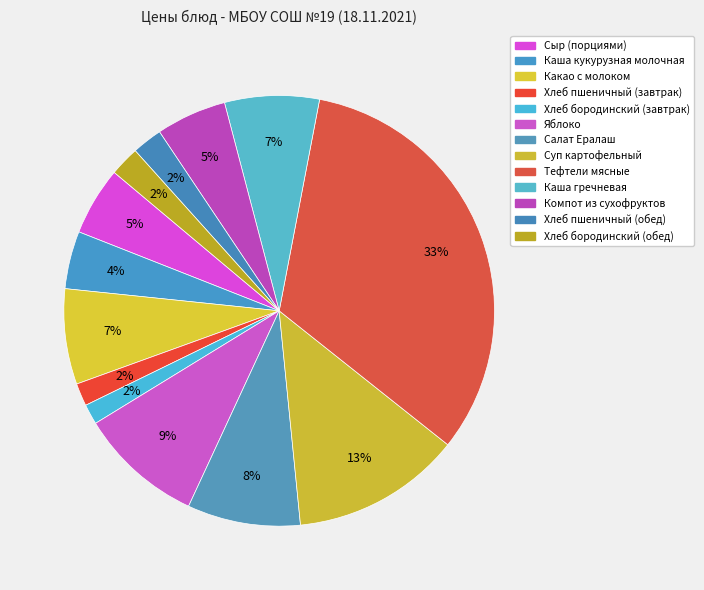

Rank the categories by value from highest to lowest.

Тефтели мясные, Суп картофельный, Яблоко, Салат Ералаш, Какао с молоком, Каша гречневая, Компот из сухофруктов, Сыр (порциями), Каша кукурузная молочная, Хлеб пшеничный (обед), Хлеб бородинский (обед), Хлеб пшеничный (завтрак), Хлеб бородинский (завтрак)